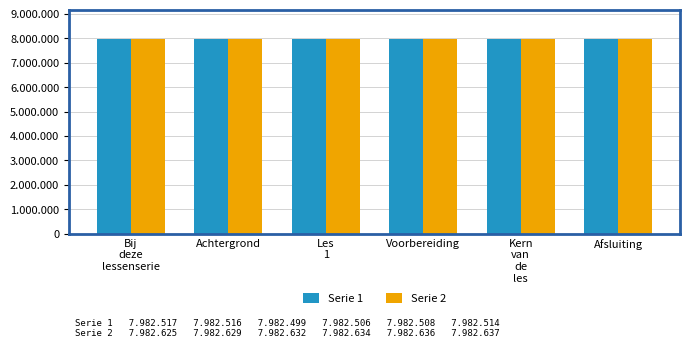

Rank the series by their average value, from lowest to highest.

Serie 1, Serie 2